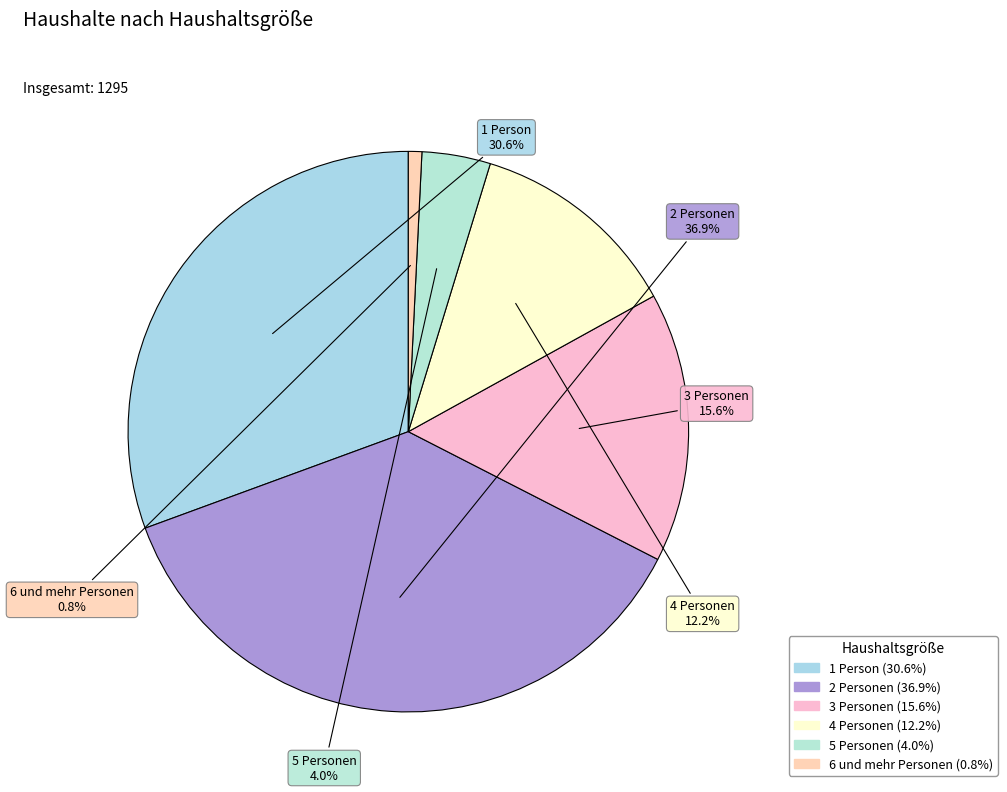

How many slices are in this pie chart?

6